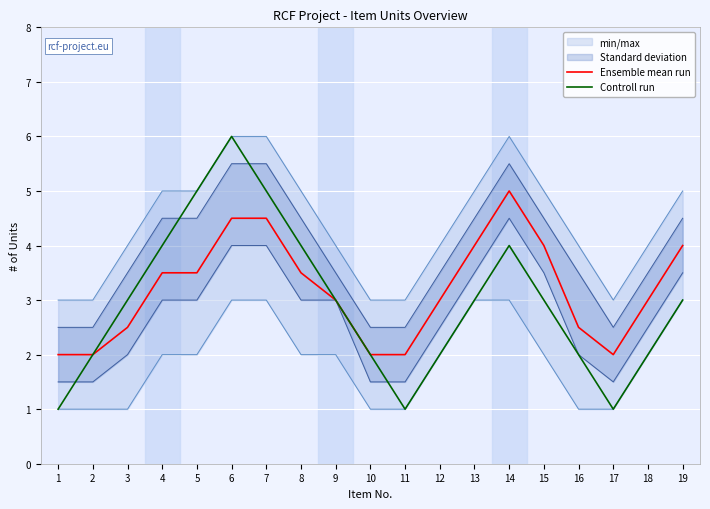

Reading right to left, what are all the values shown in this chart?

Ensemble mean run: 4.0	3.0	2.0	2.5	4.0	5.0	4.0	3.0	2.0	2.0	3.0	3.5	4.5	4.5	3.5	3.5	2.5	2.0	2.0
Controll run: 3.0	2.0	1.0	2.0	3.0	4.0	3.0	2.0	1.0	2.0	3.0	4.0	5.0	6.0	5.0	4.0	3.0	2.0	1.0